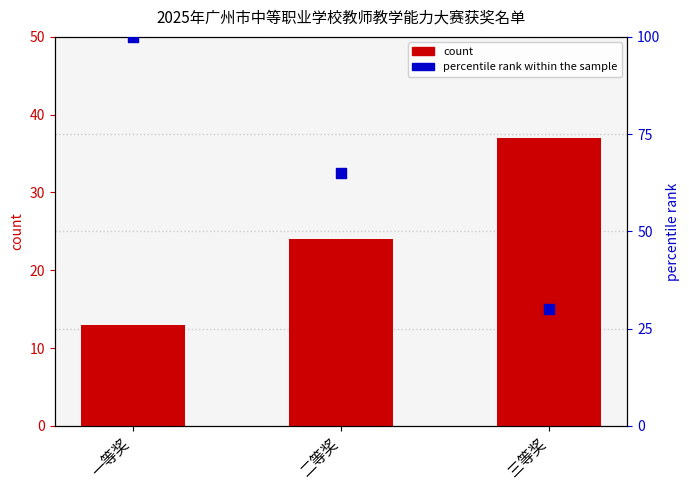

At which category is the sum across all series the highest?

一等奖